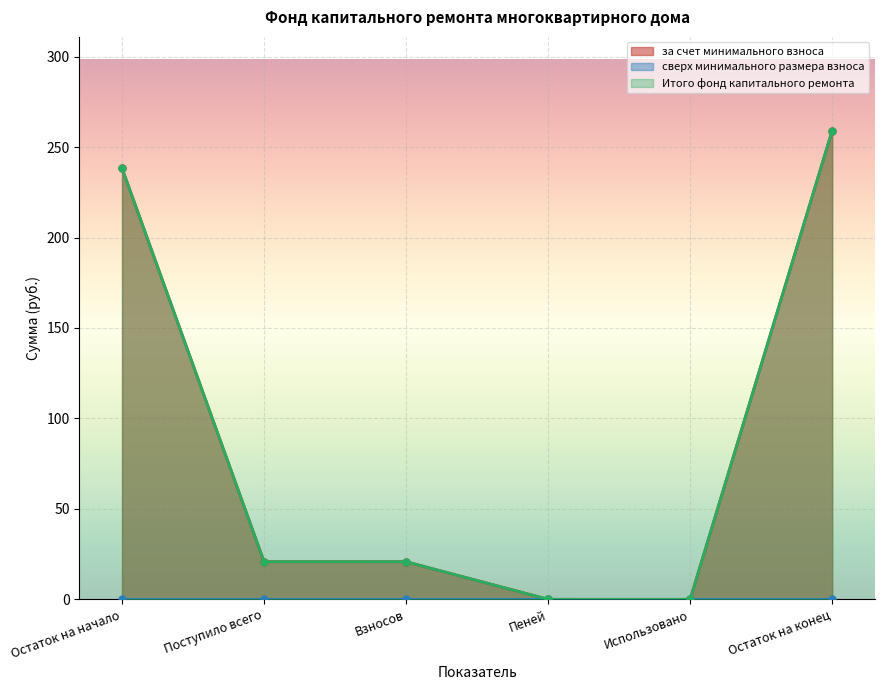

What is the sum of all за счет минимального взноса values?

539.0